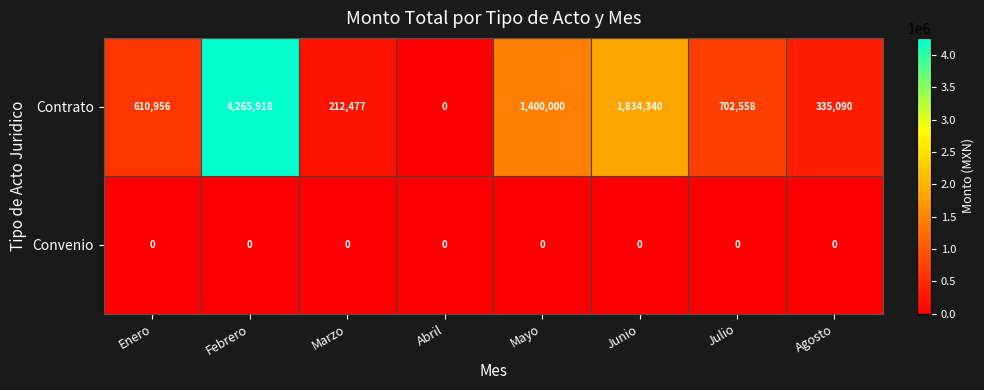

What is the approximate value of Contrato at Agosto?

335090